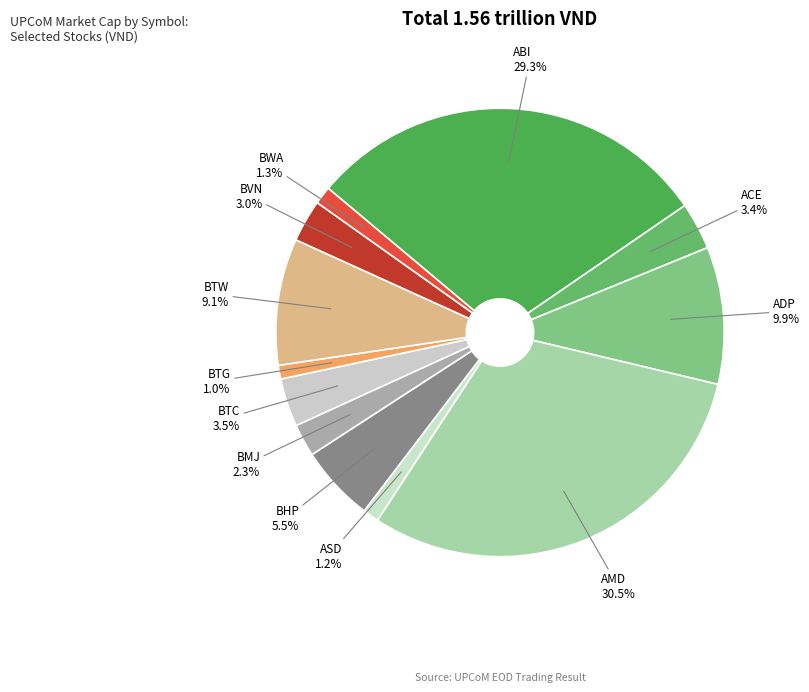

To the nearest percent, what is the average slice percentage?

8%